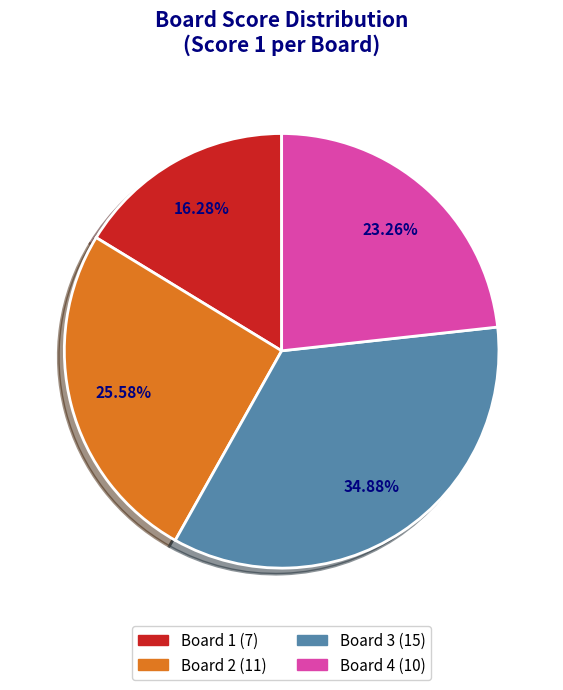

Which slice is the smallest?

Board 1